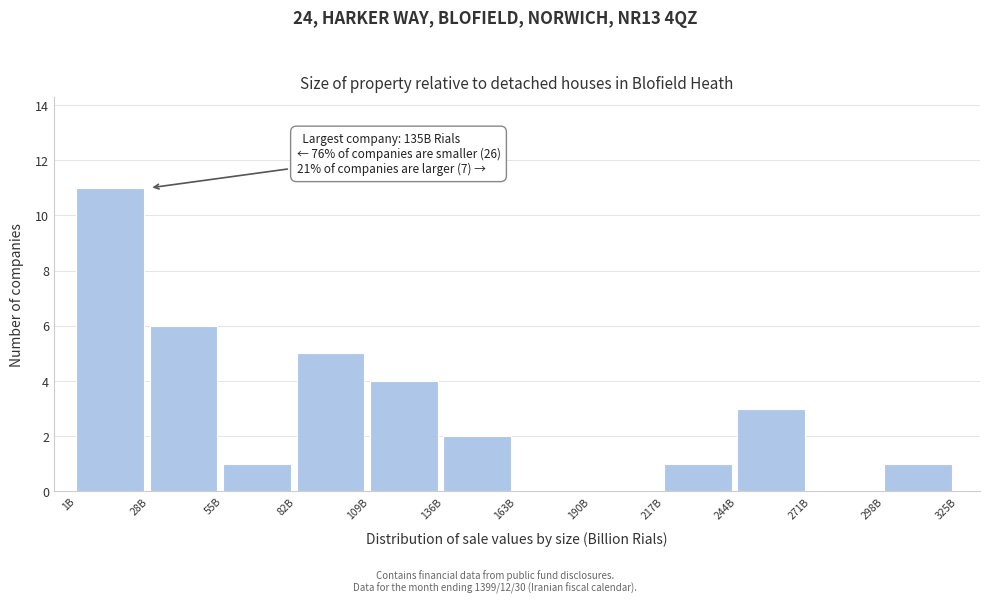

Reading left to right, transcribe all the data shown in this chart.

1B=11	28B=6	55B=1	82B=5	109B=4	136B=2	163B=0	190B=0	217B=1	244B=3	271B=0	298B=1